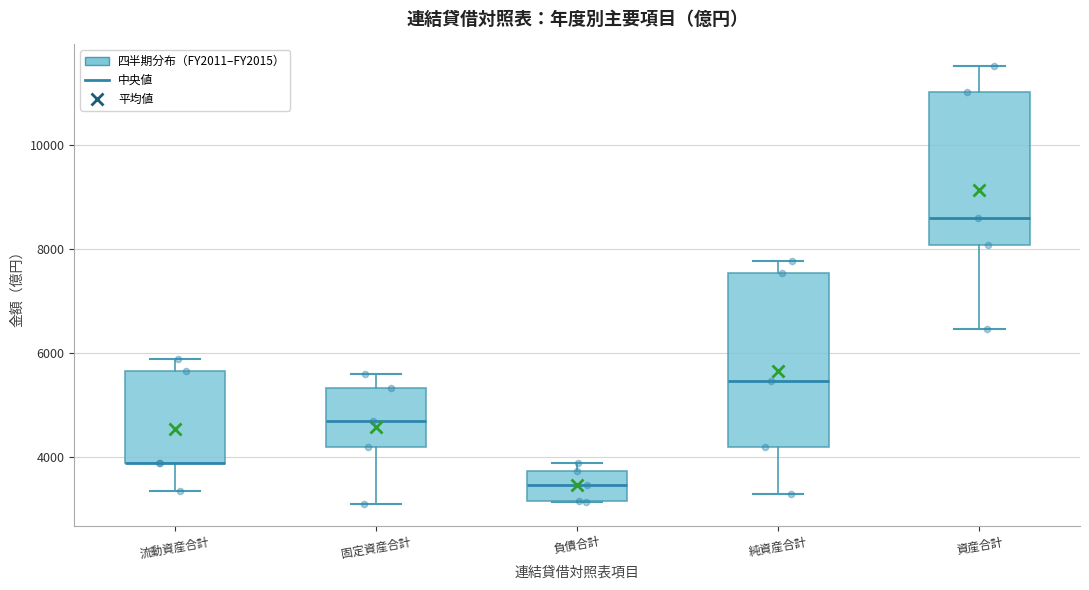

Reading left to right, transcribe this box plot: for each box, give where its median line is, the range the box spans, and where its two whiskers end, as read against the y-axis. The values are not printed on the chart, so give them approximately, as read against the axis.

流動資産合計: median 4000 (drawn on the box's lower edge), box 3800 to 5600, whiskers 3400 to 5800
固定資産合計: median 4800, box 4200 to 5400, whiskers 3200 to 5600
負債合計: median 3400, box 3200 to 3800, whiskers 3200 to 3800 (just above the box's upper edge)
純資産合計: median 5400, box 4200 to 7600, whiskers 3400 to 7800
資産合計: median 8600, box 8000 to 11000, whiskers 6400 to 11600